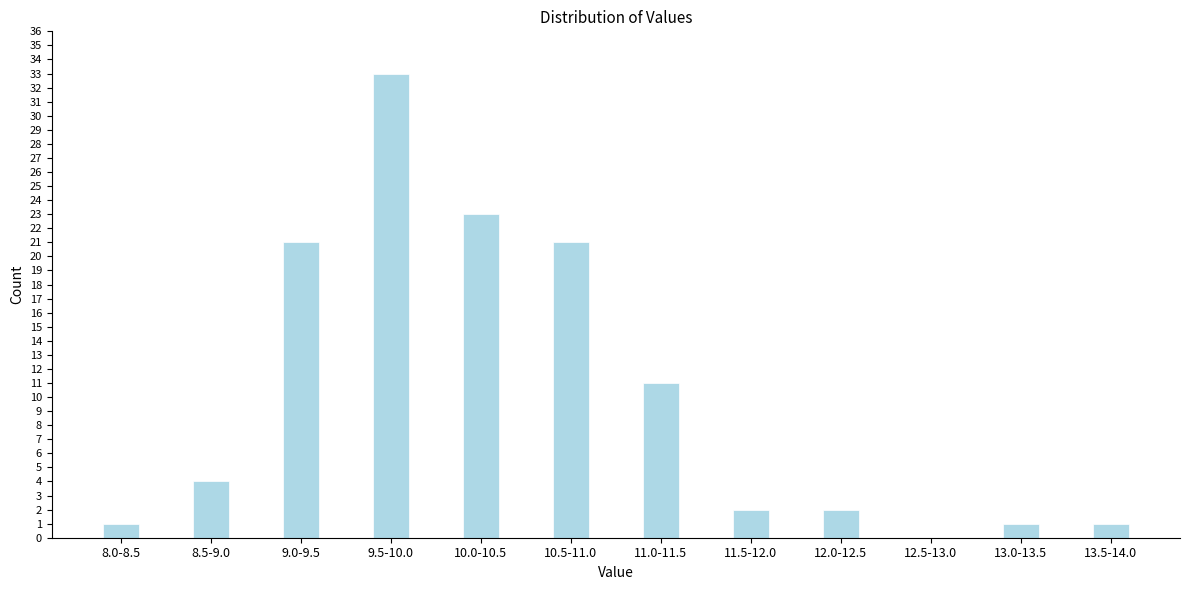

Reading left to right, transcribe all the data shown in this chart.

8.0-8.5=1	8.5-9.0=4	9.0-9.5=21	9.5-10.0=33	10.0-10.5=23	10.5-11.0=21	11.0-11.5=11	11.5-12.0=2	12.0-12.5=2	12.5-13.0=0	13.0-13.5=1	13.5-14.0=1